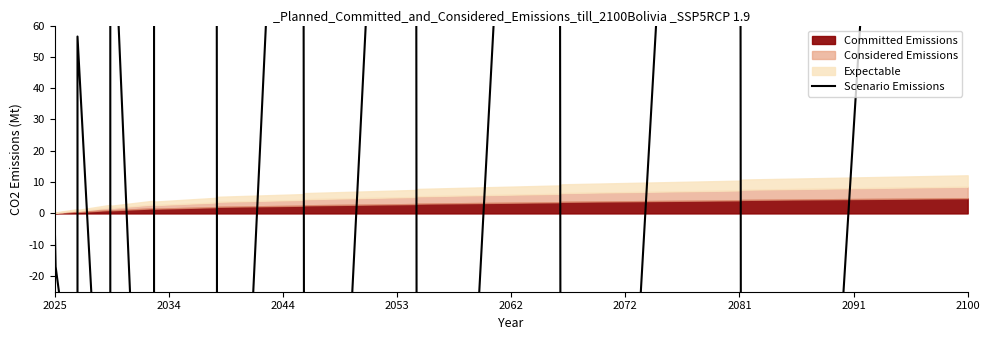

Where is the data nearest to the value 0?

2025